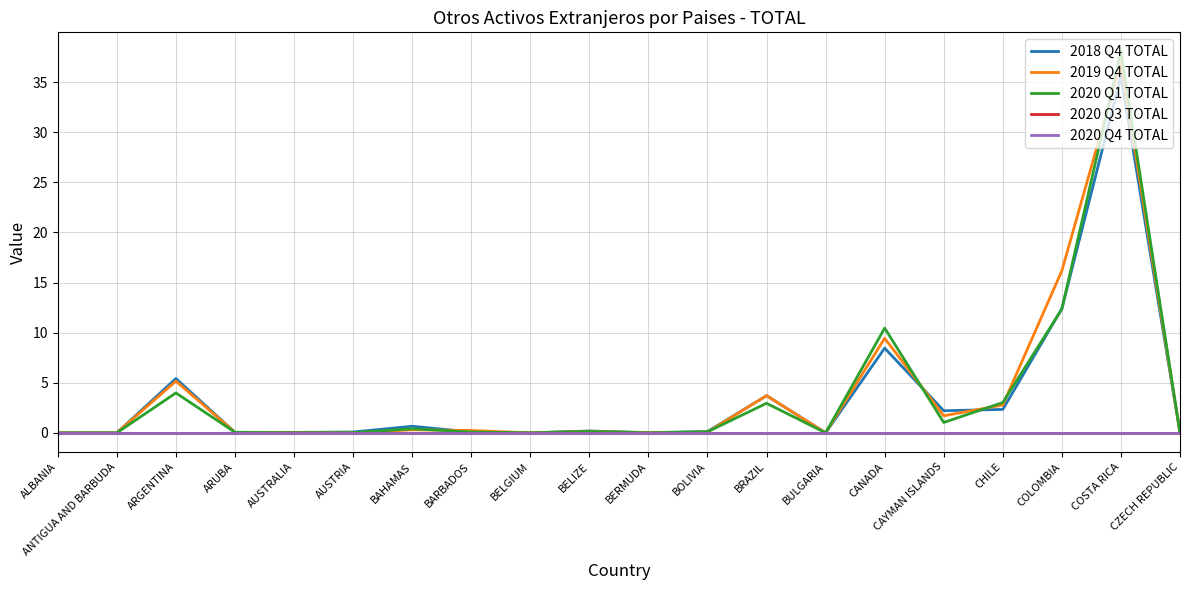

Does the chart display data point markers on the line(s)?

No